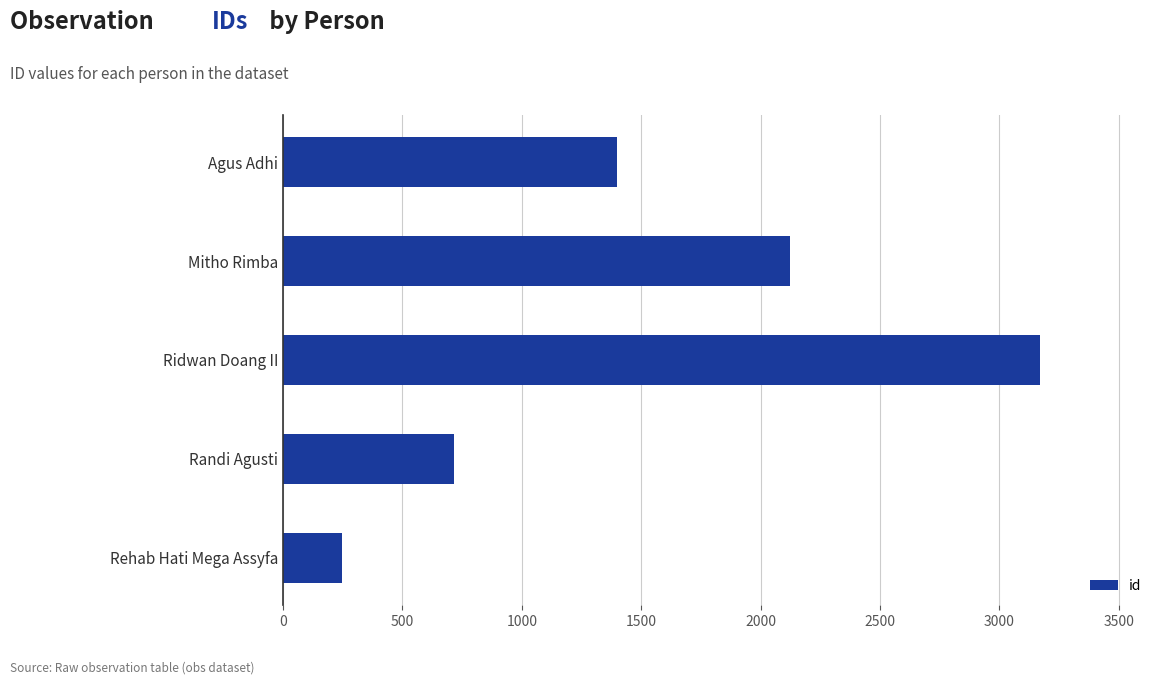

Are the bars grouped side by side (vs. stacked)?

No